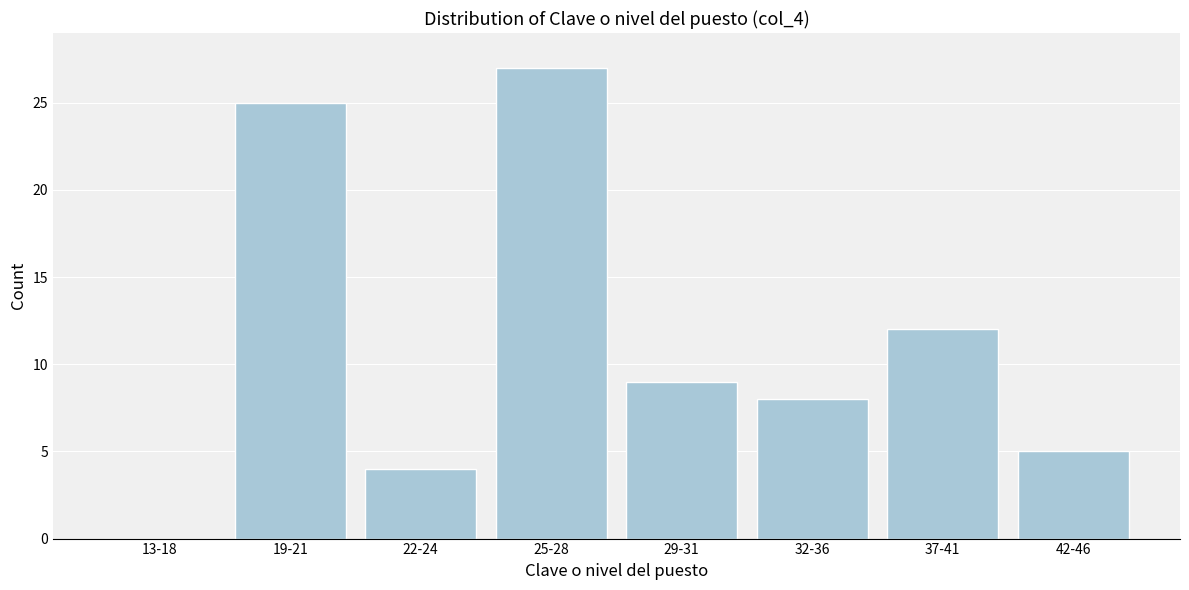

Reading left to right, what are all the values shown in this chart?

13-18=0	19-21=25	22-24=4	25-28=27	29-31=9	32-36=8	37-41=12	42-46=5